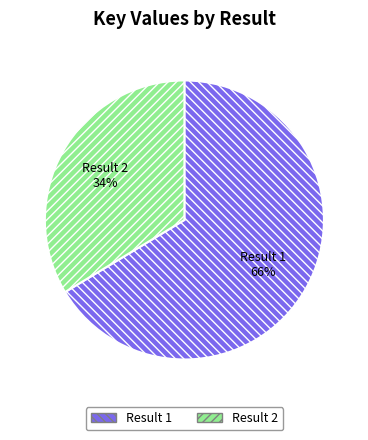

The Result 1 slice represents 66% of the pie. True or false?

True